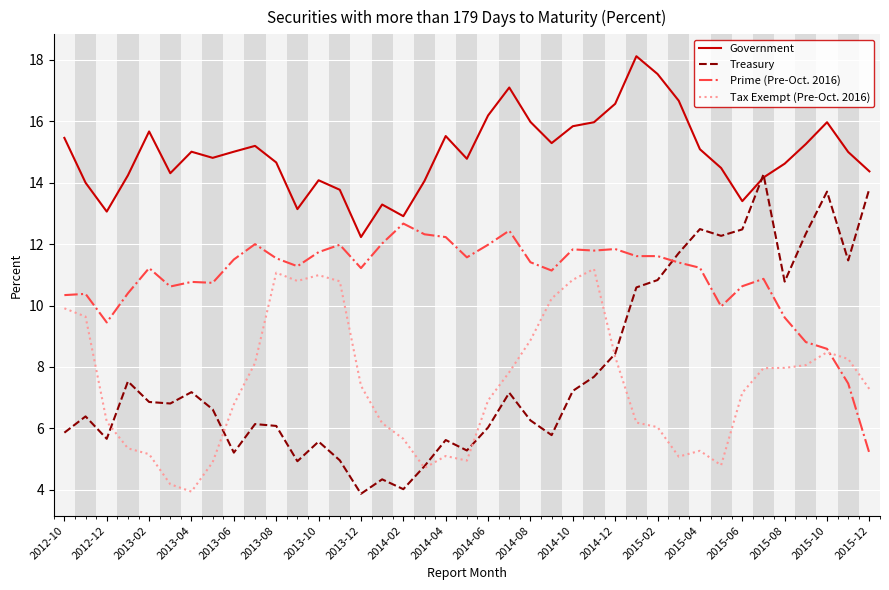

How many lines are shown in the chart?

4